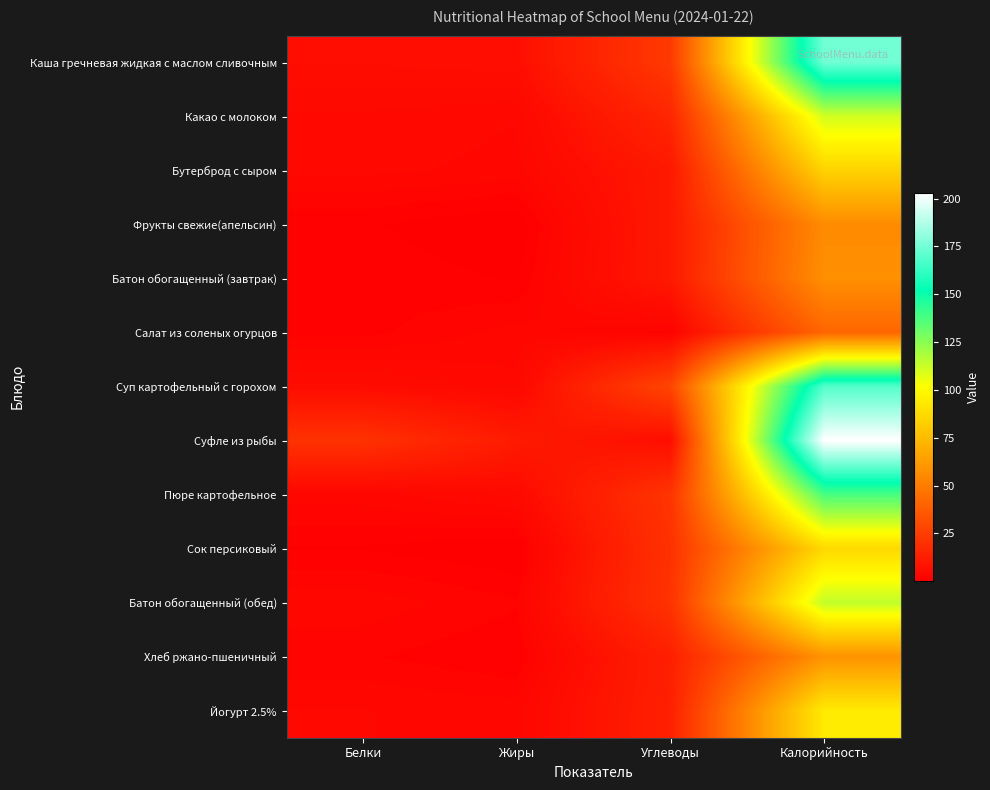

Count the number of categories in the chart.

4